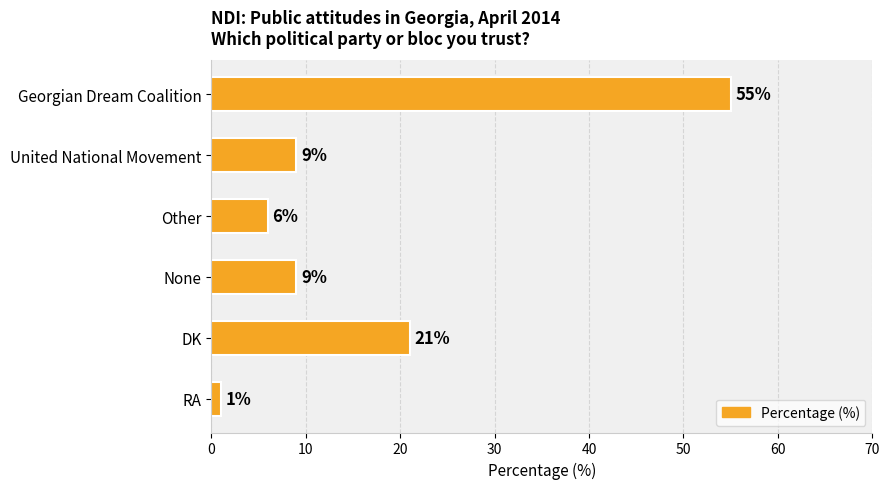

Reading top to bottom, list all the values displayed in this chart.

55	9	6	9	21	1